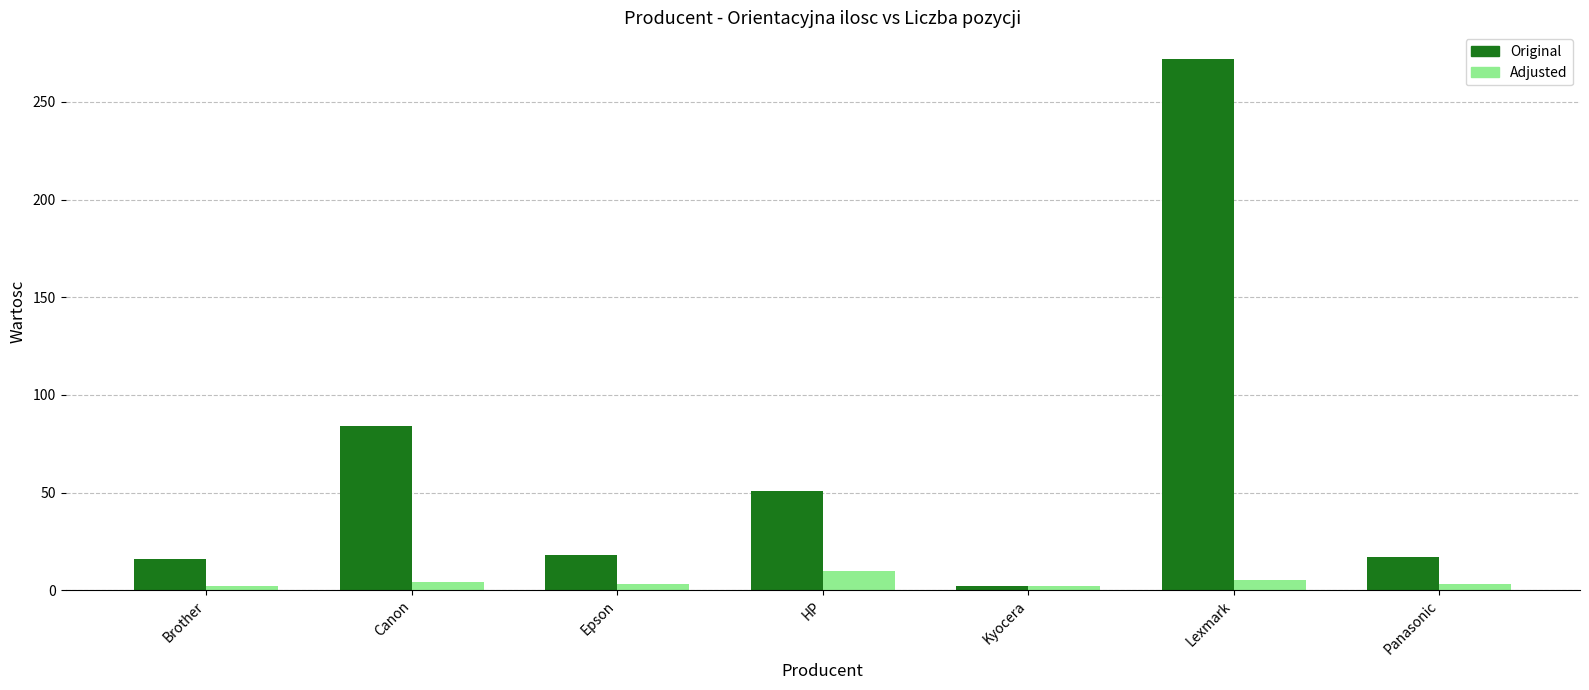

What is the sum of all Original values?

460